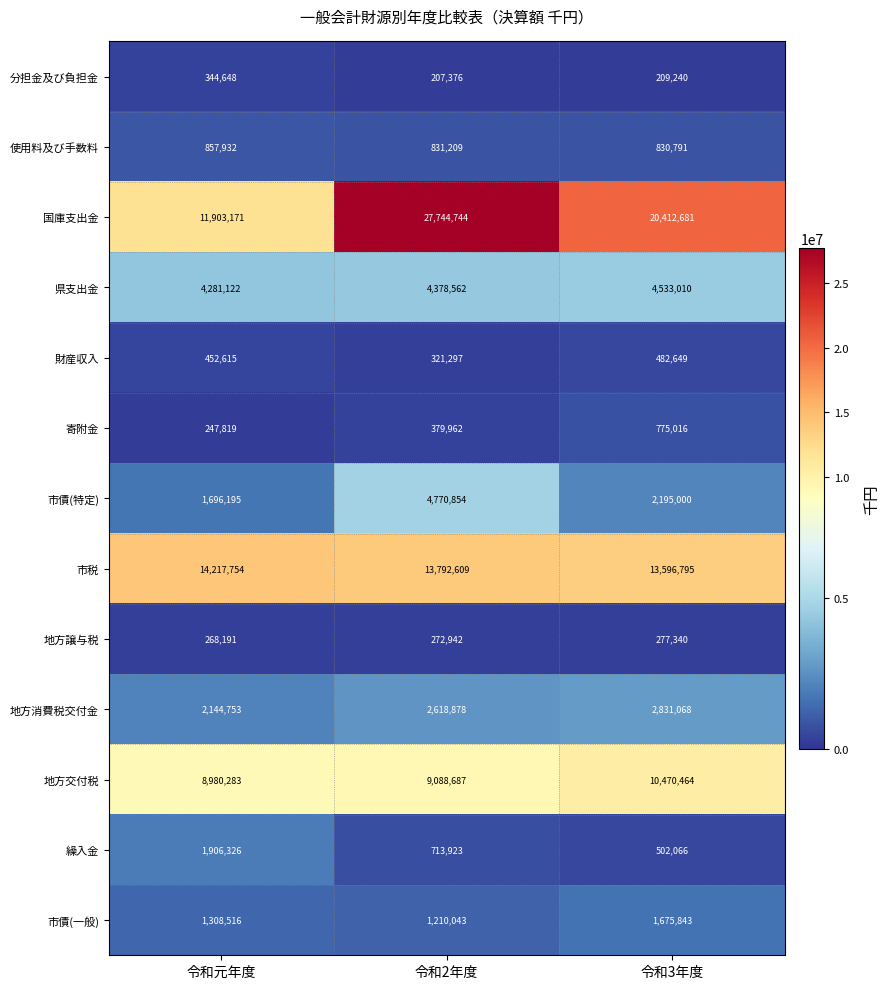

List the series in order of their peak value, highest first.

国庫支出金, 市税, 地方交付税, 市債(特定), 県支出金, 地方消費税交付金, 繰入金, 市債(一般), 使用料及び手数料, 寄附金, 財産収入, 分担金及び負担金, 地方譲与税